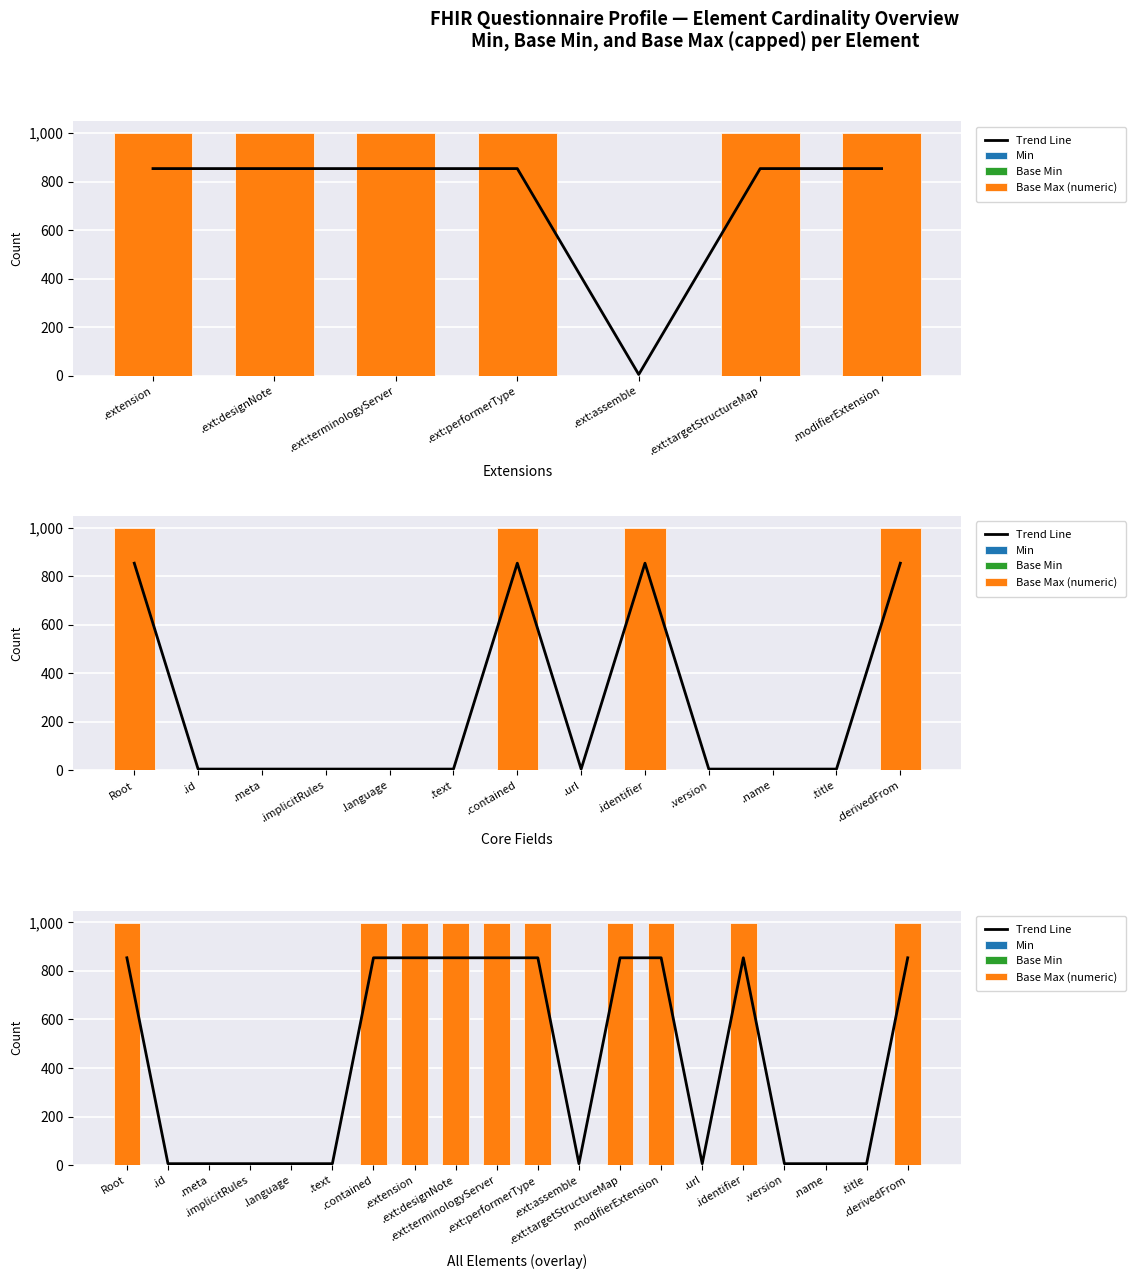

How many groups of bars are there?

20